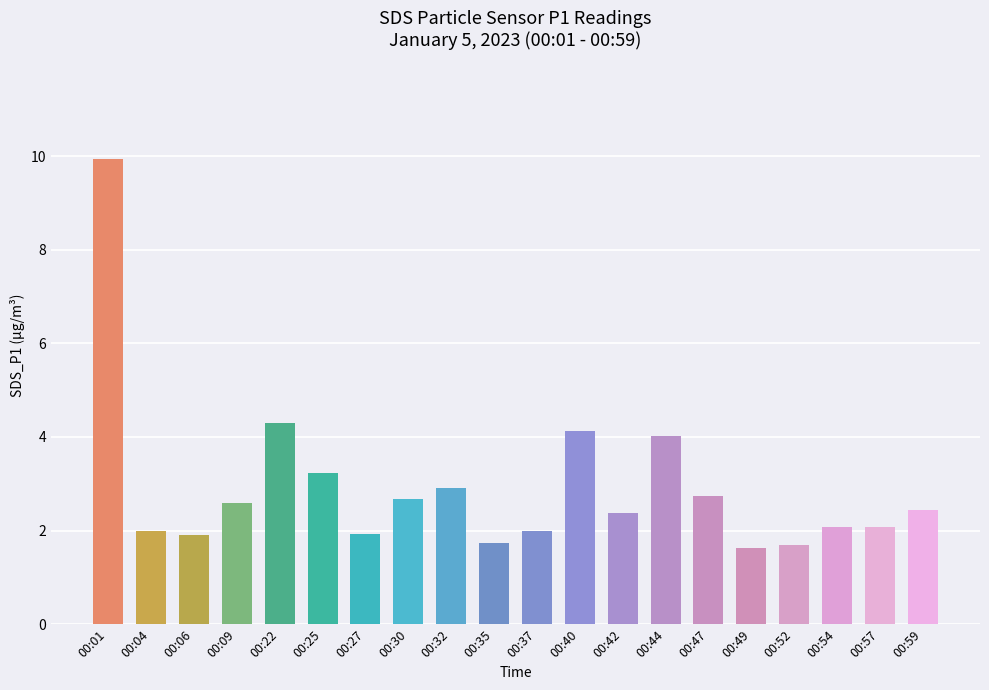

What is the value of the 20th bar from the left?

2.4